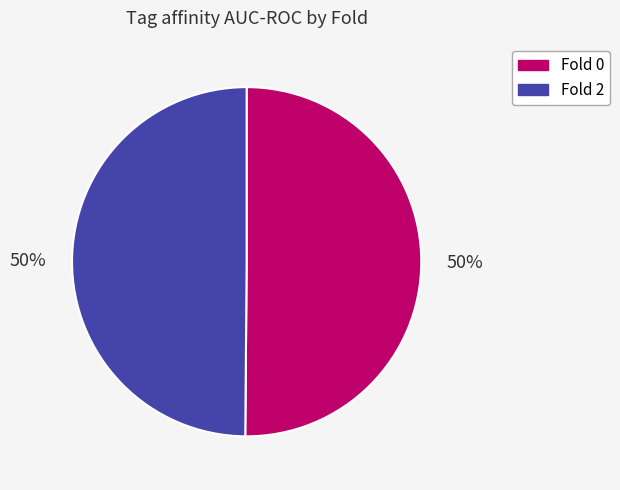

To the nearest percent, what portion does Fold 0 represent?

50%